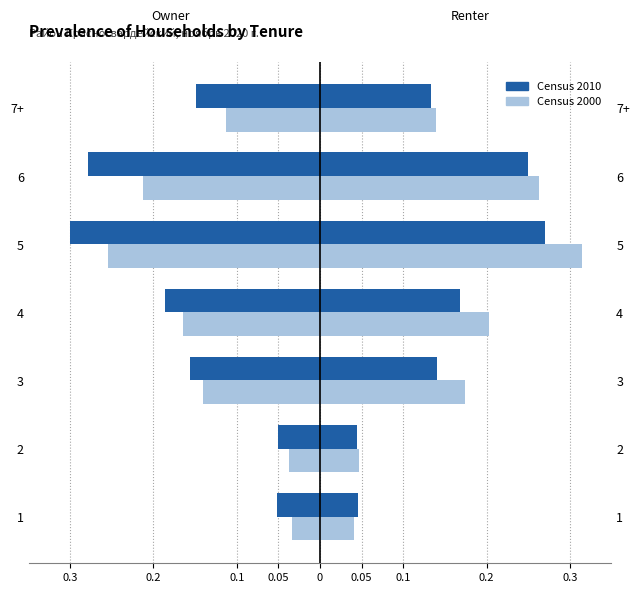

How many bars are there in each group?

2